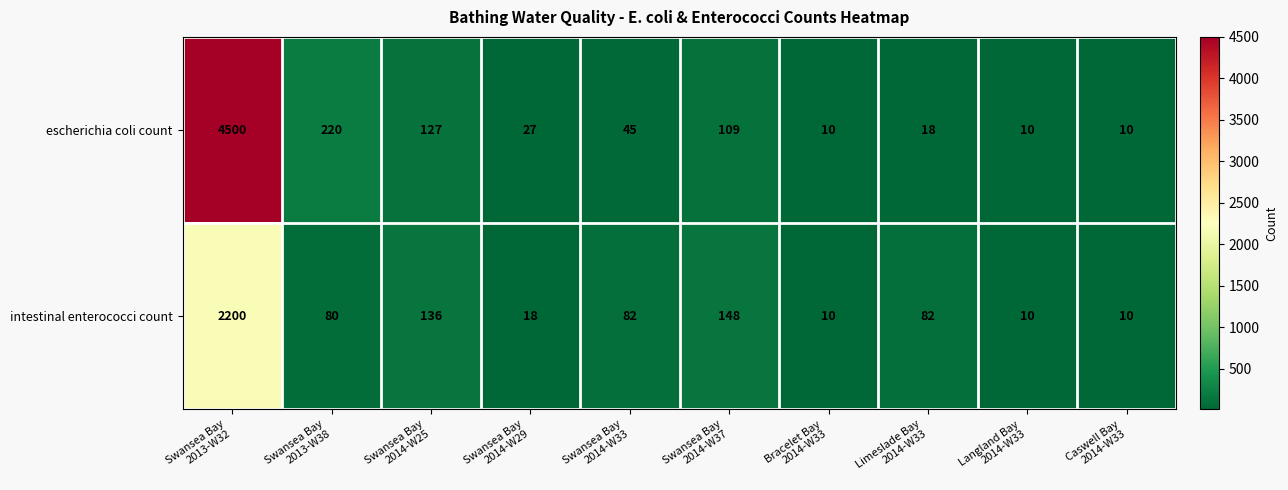

Between Swansea Bay
2014-W37 and Langland Bay
2014-W33, which series saw the biggest shift?

intestinal enterococci count